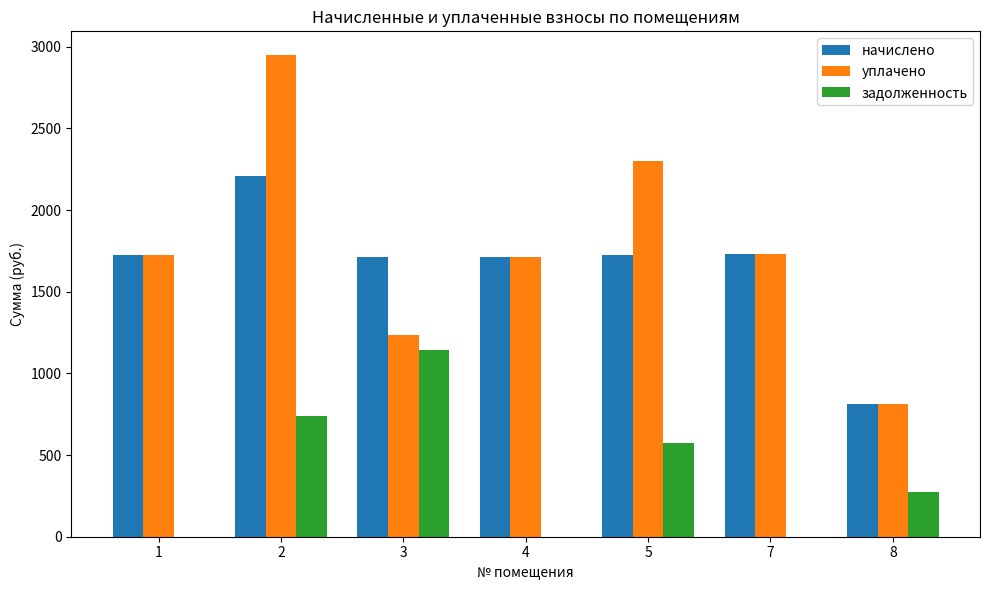

What is the spread (max minus min) of values at 1?

1723.0